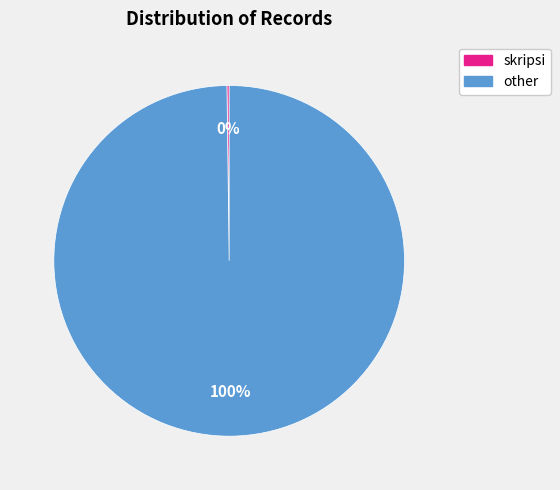

Which category has the biggest portion of the pie?

other